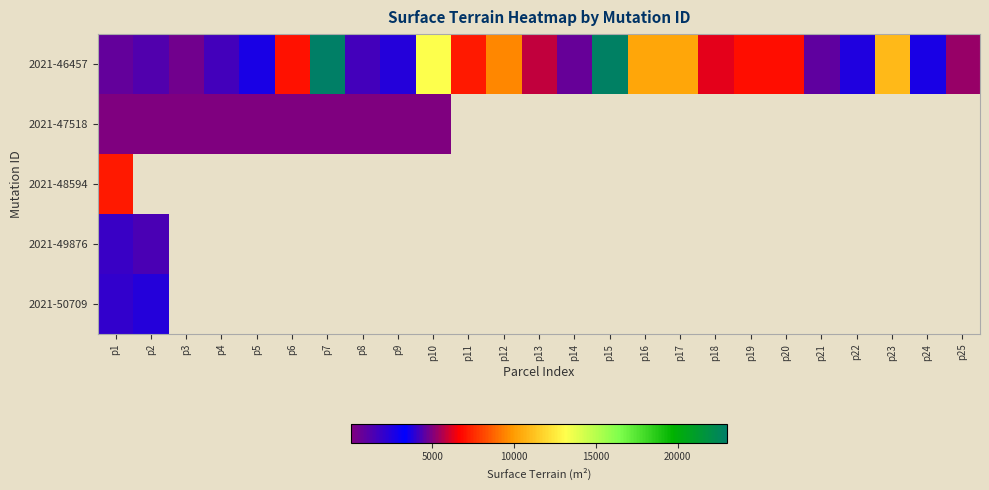

What is the lowest value of the 2021-48594 series?

7180.0